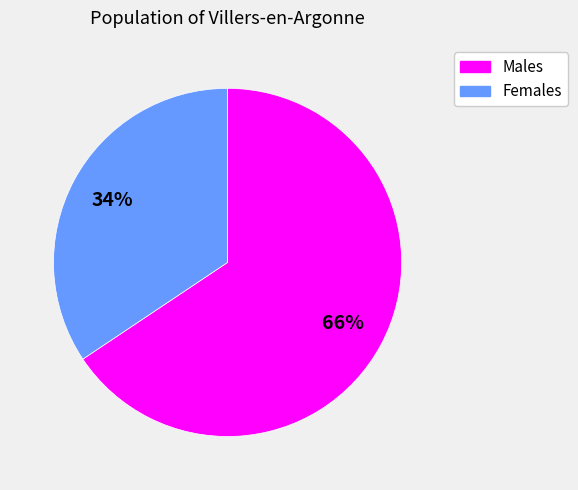

Is there a majority slice in this chart?

Yes